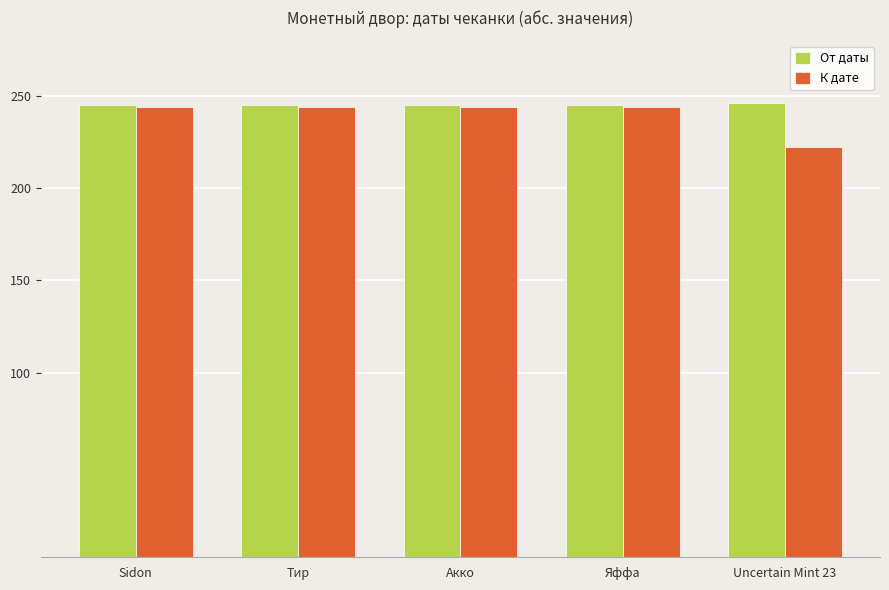

What value does the К дате series have at Акко?

244